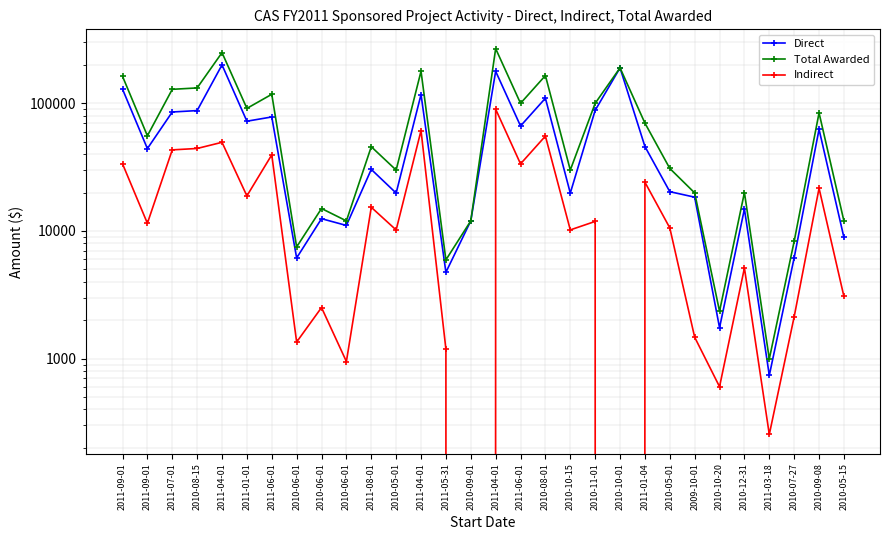

How many lines are shown in the chart?

3